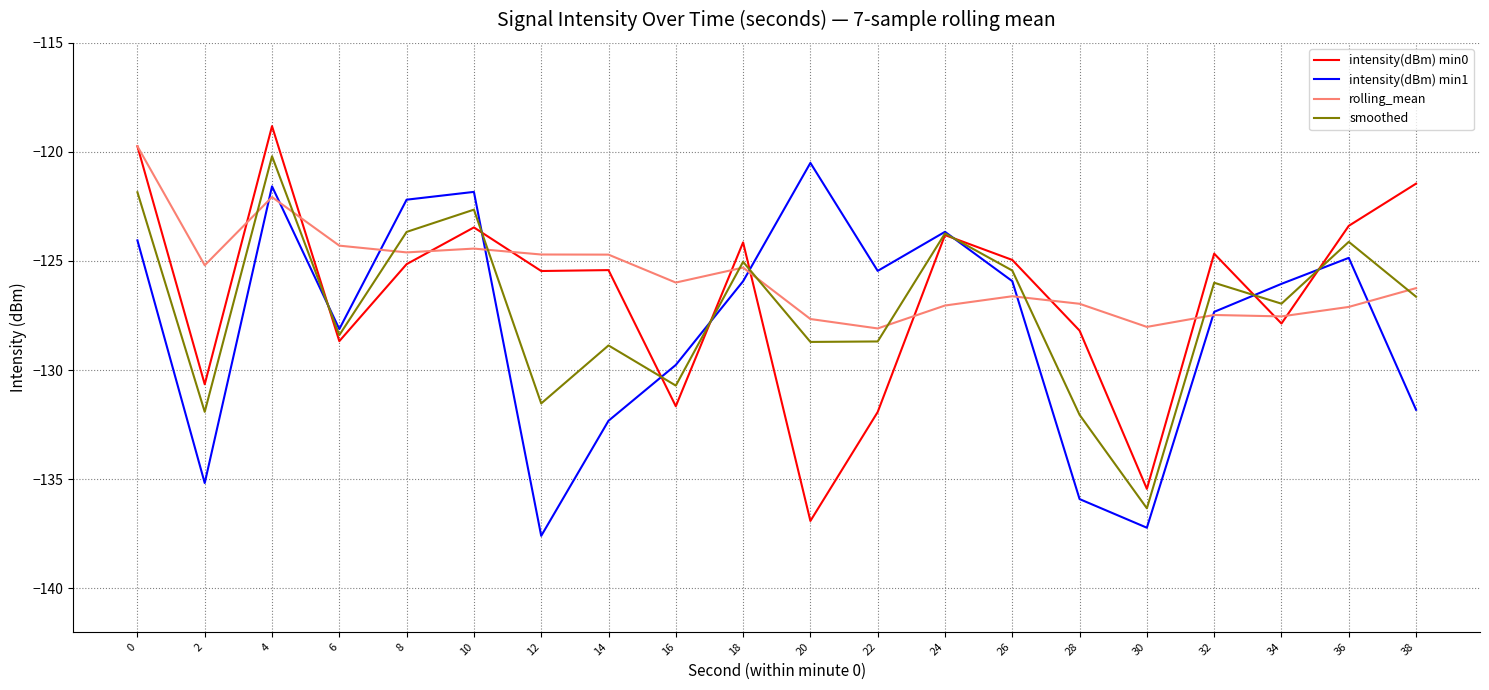

Rank the series by their average value, from lowest to highest.

intensity(dBm) min1, smoothed, intensity(dBm) min0, rolling_mean